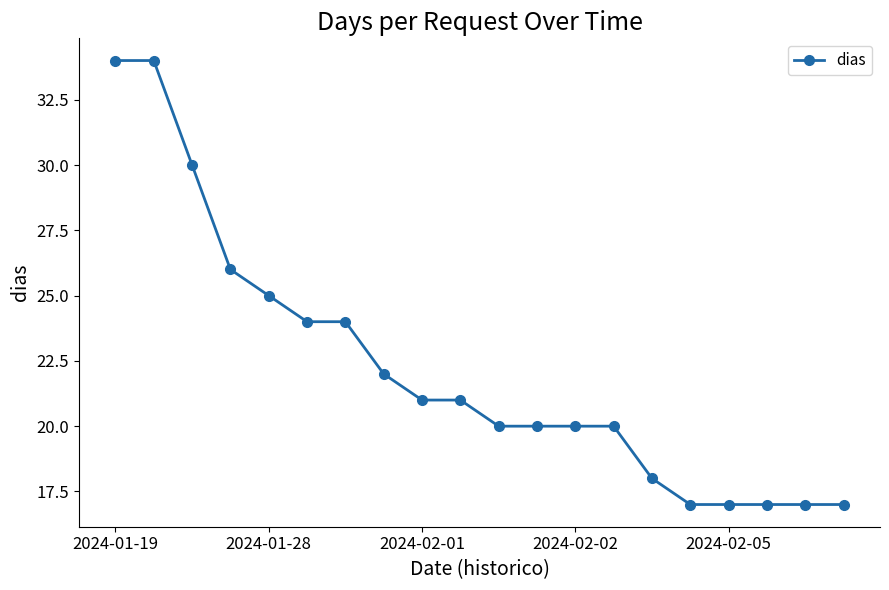

What is the sum of all values?

444